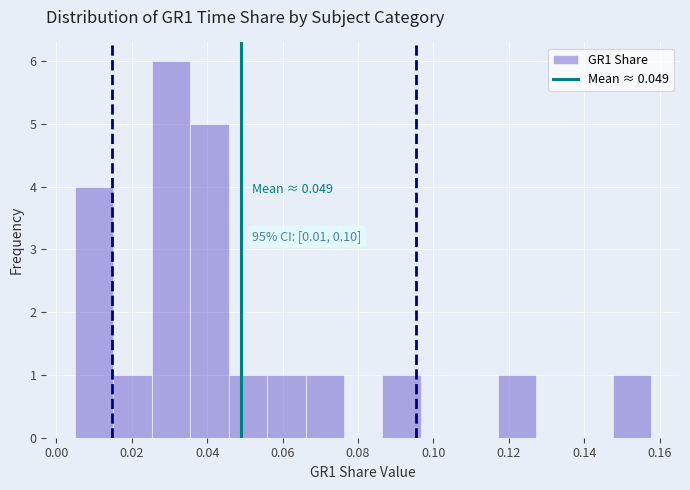

Over which range of the x-axis is the bar tallest?

0.026 to 0.036